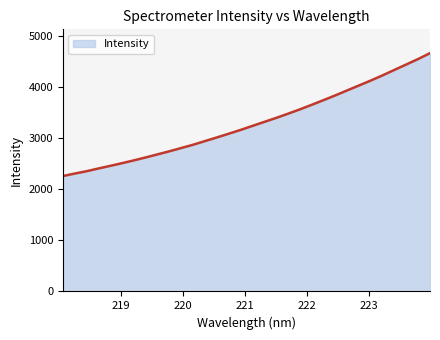

What is the difference between the maximum and minimum values?

2404.2